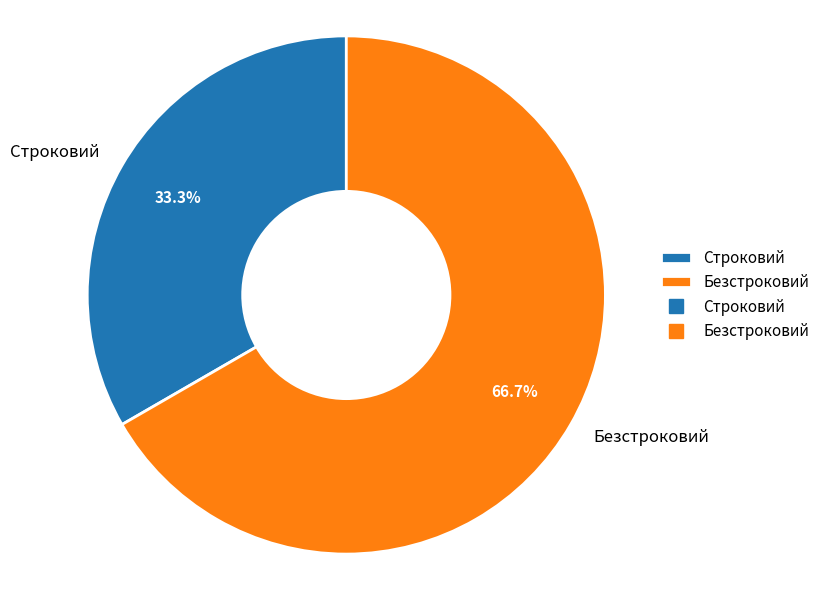

How many segments does this pie chart have?

2